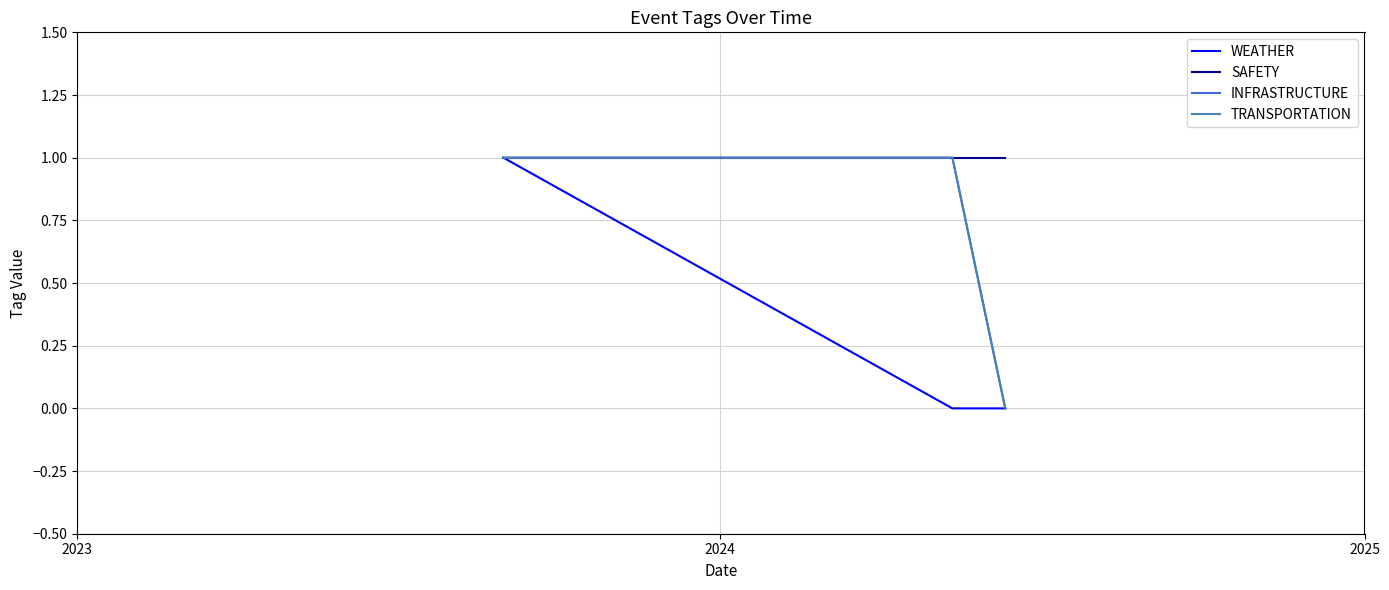

At which category is the sum across all series the highest?

2023